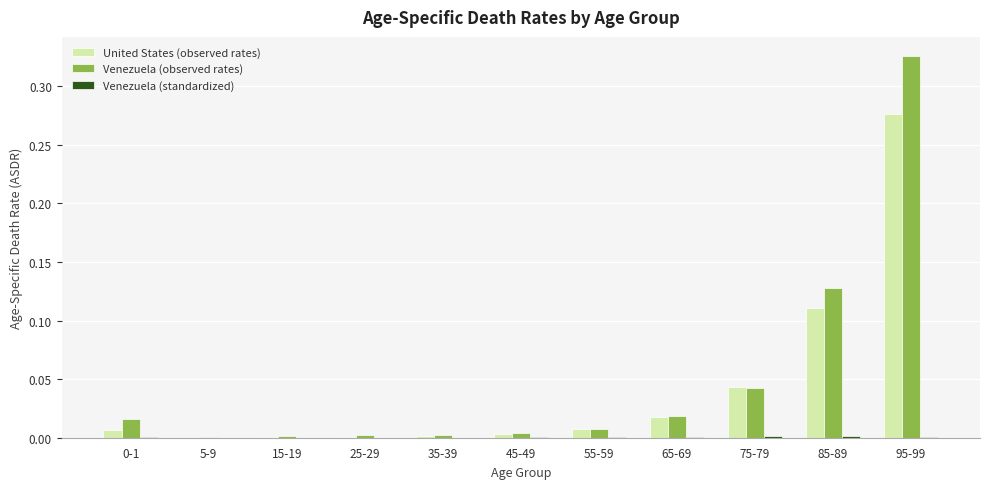

Which series changed the most between 45-49 and 85-89?

Venezuela (observed rates)